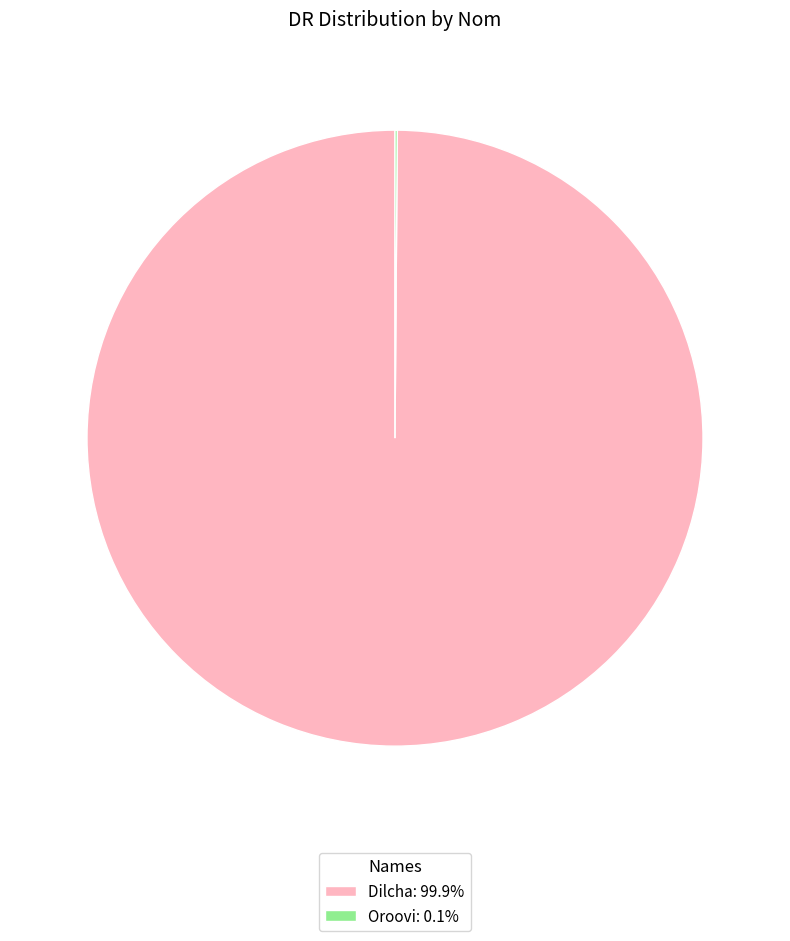

Is there any slice that represents more than half of the pie?

Yes